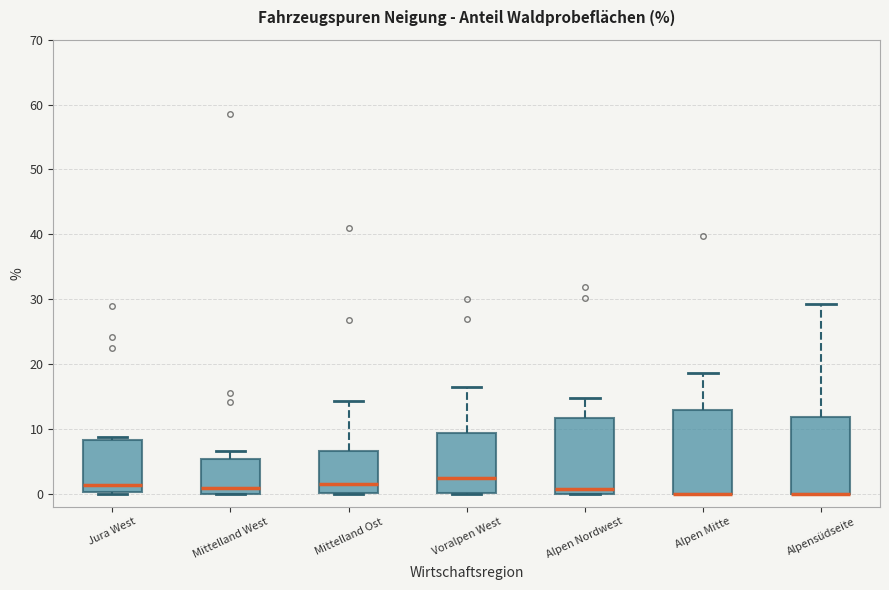

Reading left to right, read every box against the y-axis: the position of its median line, the range the box covers, and the ends of its whiskers. The values are not printed on the chart, so give them approximately, as read against the axis.

Jura West: median 1, box 0 to 8, whiskers 0 to 9
Mittelland West: median 1, box 0 to 5, whiskers 0 to 7
Mittelland Ost: median 1, box 0 to 7, whiskers 0 to 14
Voralpen West: median 2, box 0 to 9, whiskers 0 to 17
Alpen Nordwest: median 1, box 0 to 12, whiskers 0 to 15
Alpen Mitte: median 0 (drawn on the box's lower edge), box 0 to 13, whiskers 0 to 19
Alpensüdseite: median 0 (drawn on the box's lower edge), box 0 to 12, whiskers 0 to 29